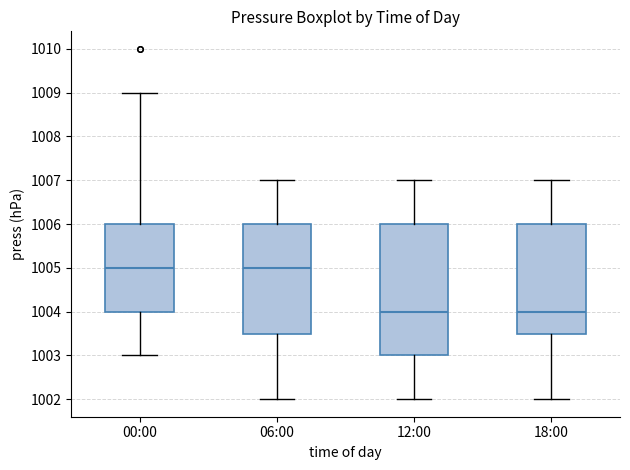

Reading left to right, transcribe this box plot: for each box, give where its median line is, the range the box spans, and where its two whiskers end, as read against the y-axis. The values are not printed on the chart, so give them approximately, as read against the axis.

00:00: median 1005.0, box 1004.0 to 1006.0, whiskers 1003.0 to 1009.0
06:00: median 1005.0, box 1003.5 to 1006.0, whiskers 1002.0 to 1007.0
12:00: median 1004.0, box 1003.0 to 1006.0, whiskers 1002.0 to 1007.0
18:00: median 1004.0, box 1003.5 to 1006.0, whiskers 1002.0 to 1007.0